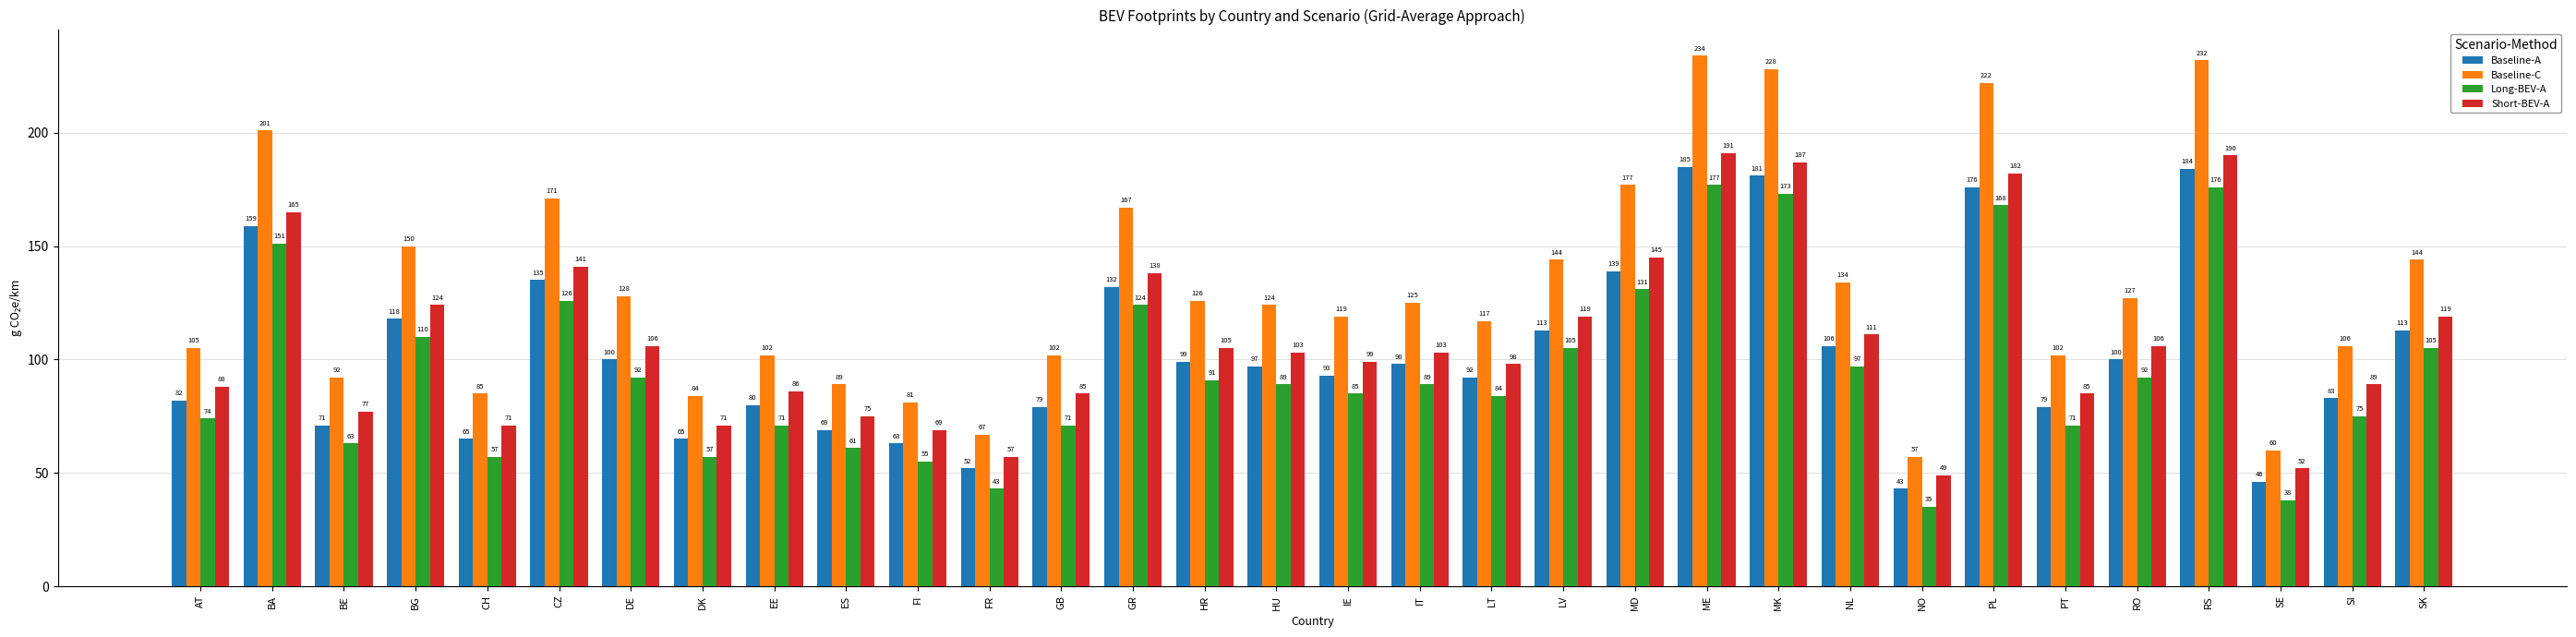

Is it true that Baseline-A equals 181 at MK?

True